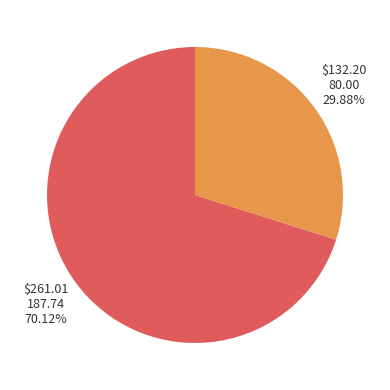

To the nearest percent, what is the combined percentage of $261.01 and $132.20?

100%